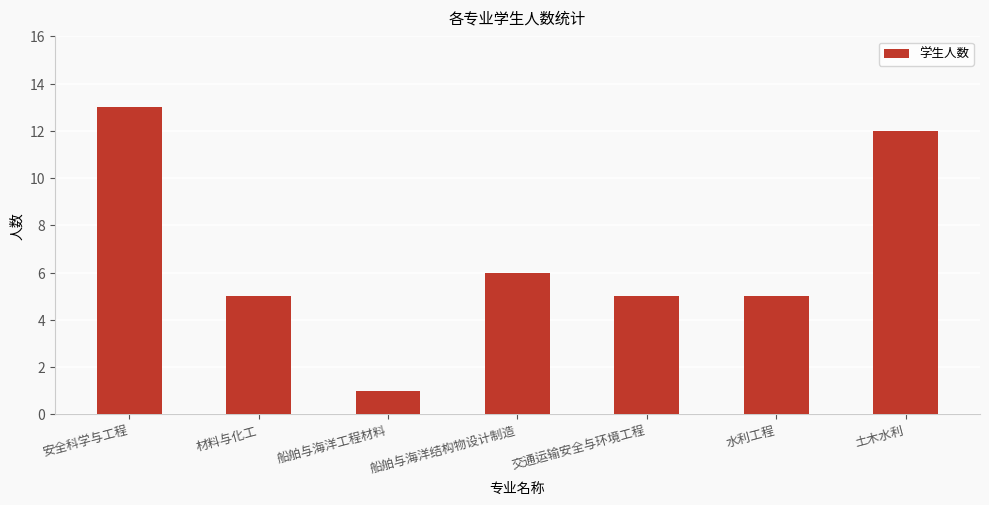

How many categories are shown in the chart?

7